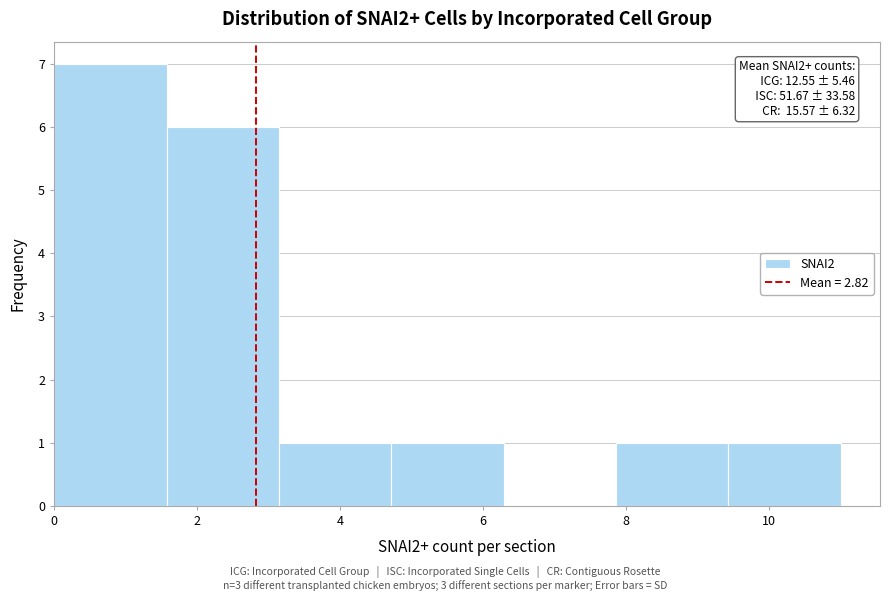

Over which range of the x-axis is the bar tallest?

0.0 to 1.6